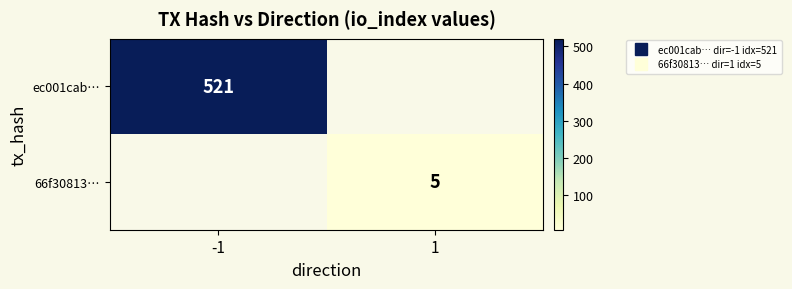

Is the value of 66f30813… at -1 greater than the value of ec001cab… at 1?

No